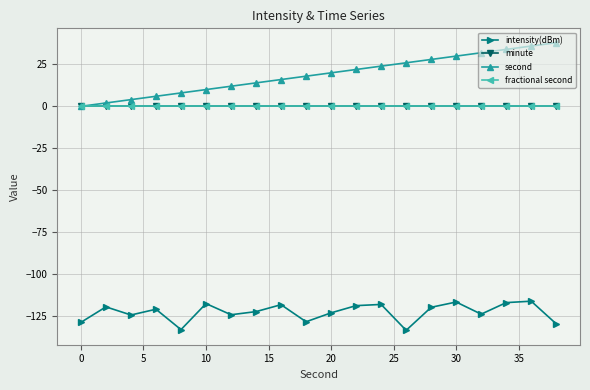

Is this an area chart (filled region under the line)?

No